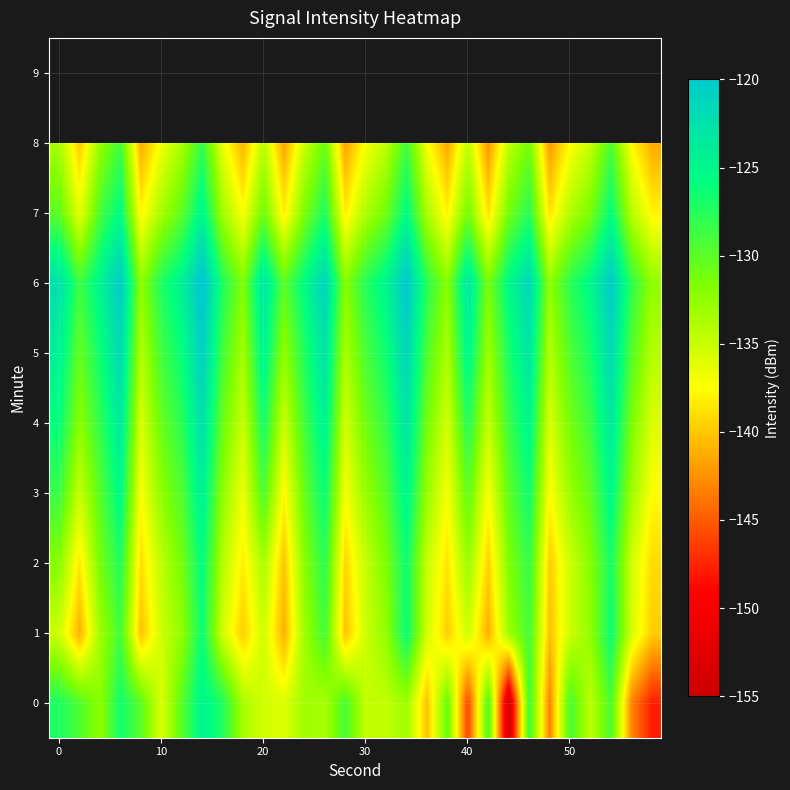

At 21, list the series in order from smallest to largest.

row_8, row_1, row_2, row_7, row_3, row_4, row_5, row_6, row_0, row_9